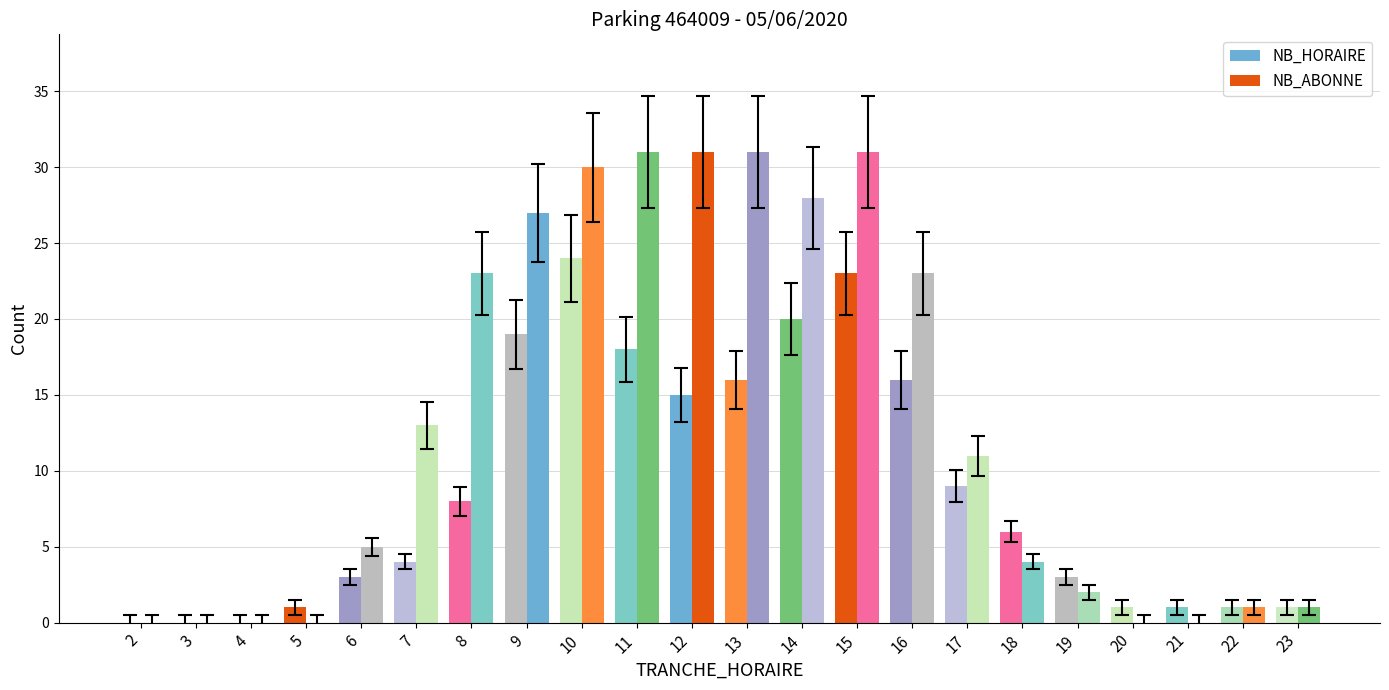

Is the value of NB_ABONNE at 23 greater than the value of NB_HORAIRE at 15?

No